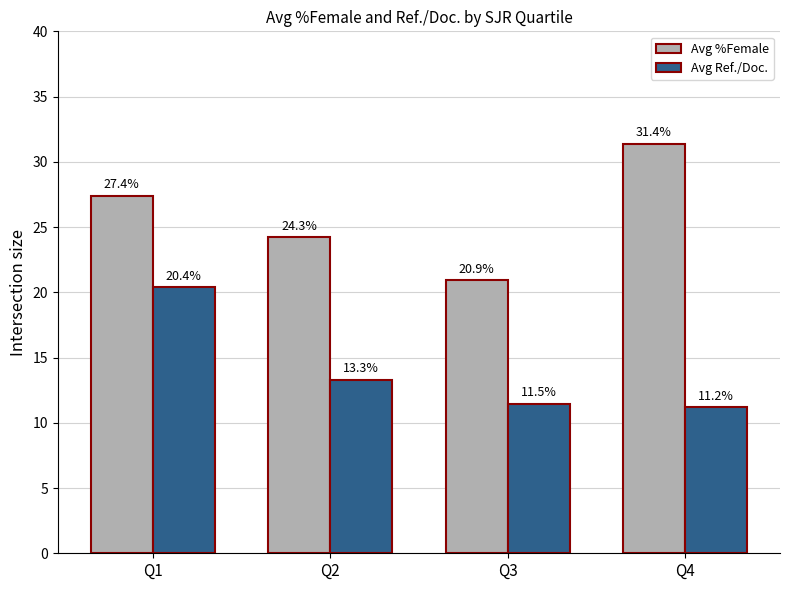

What is the value of the Avg %Female bar at the 4th from the left?

31.4